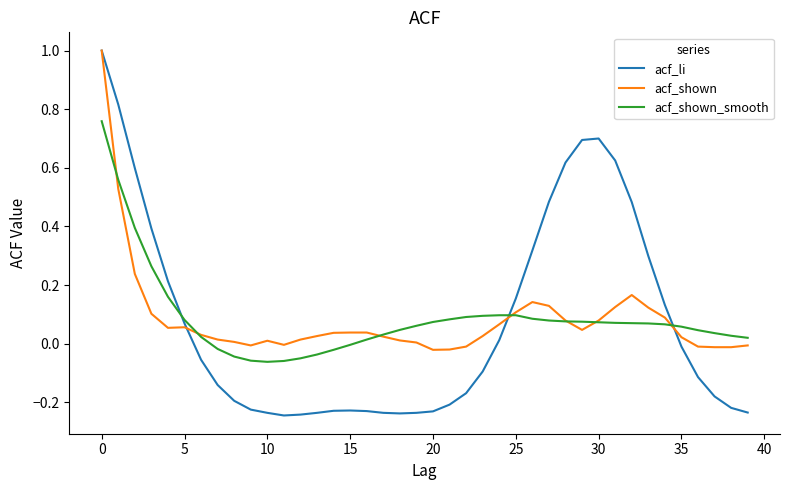

Which series has the widest spread of values?

acf_li